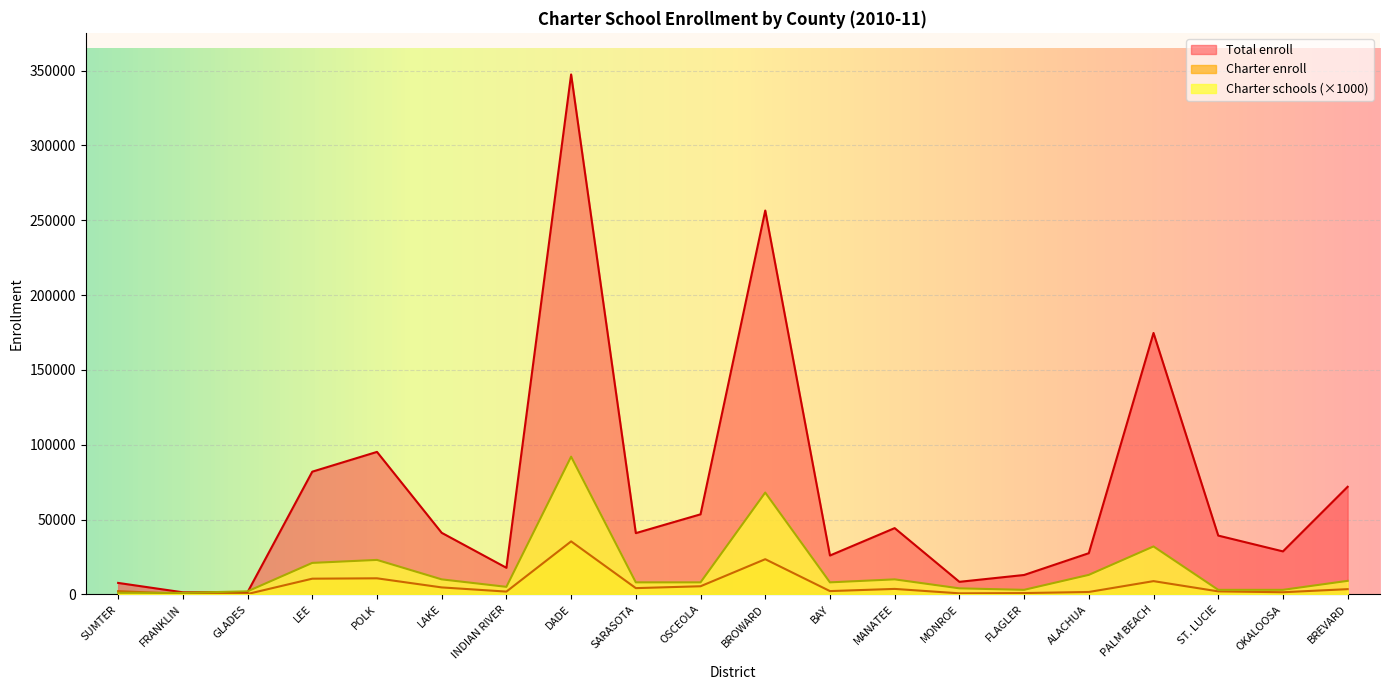

List the series in order of their overall mean, highest first.

Total enroll, Charter schools (×1000), Charter enroll